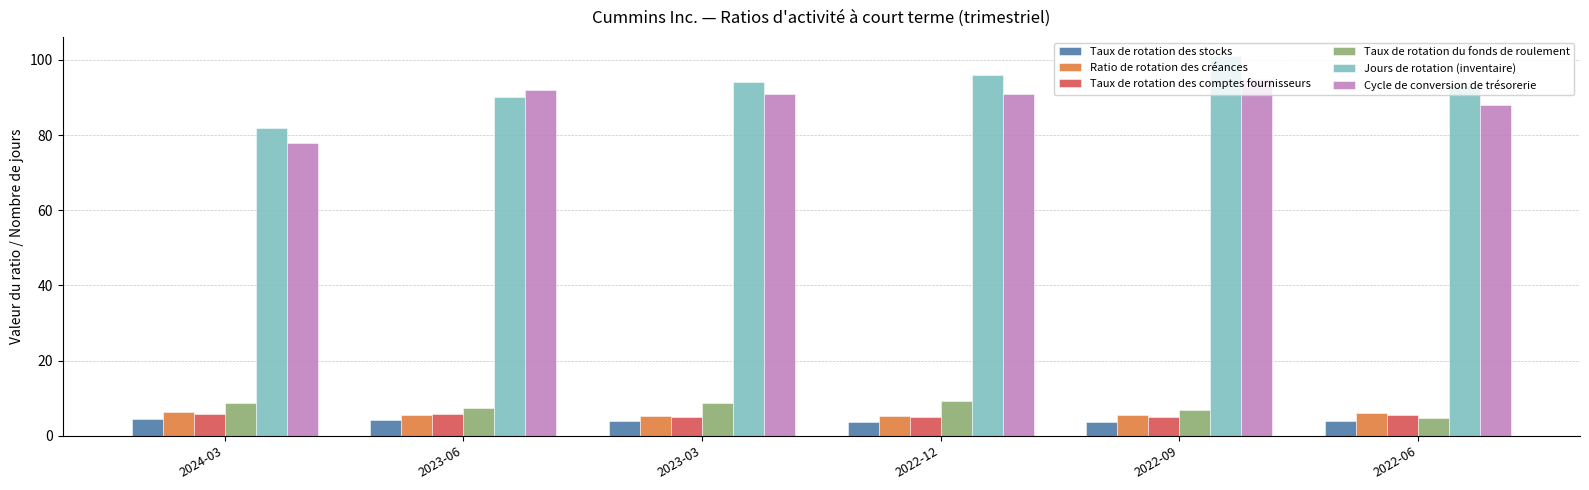

Which series has the largest total across all categories?

Jours de rotation (inventaire)